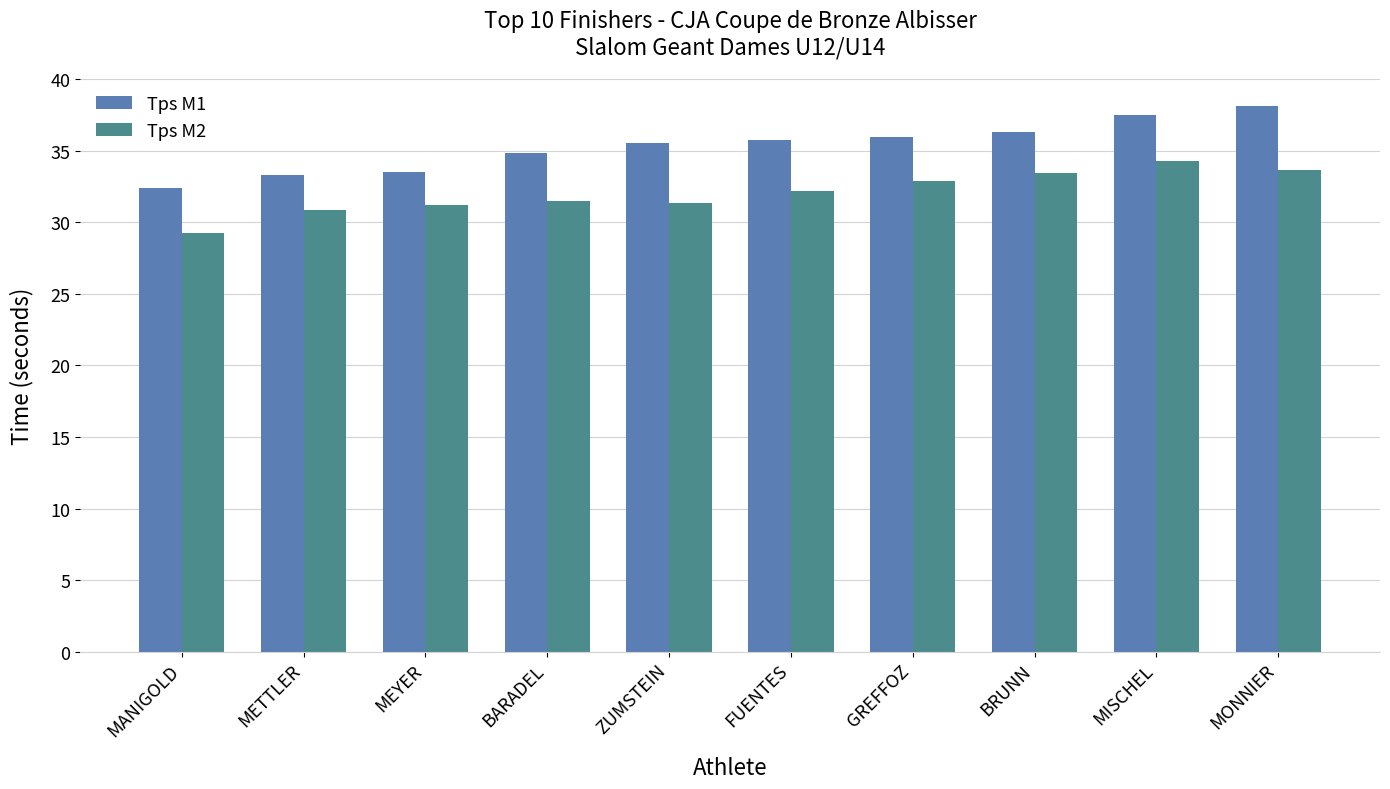

What is the sum of all Tps M1 values?

353.3